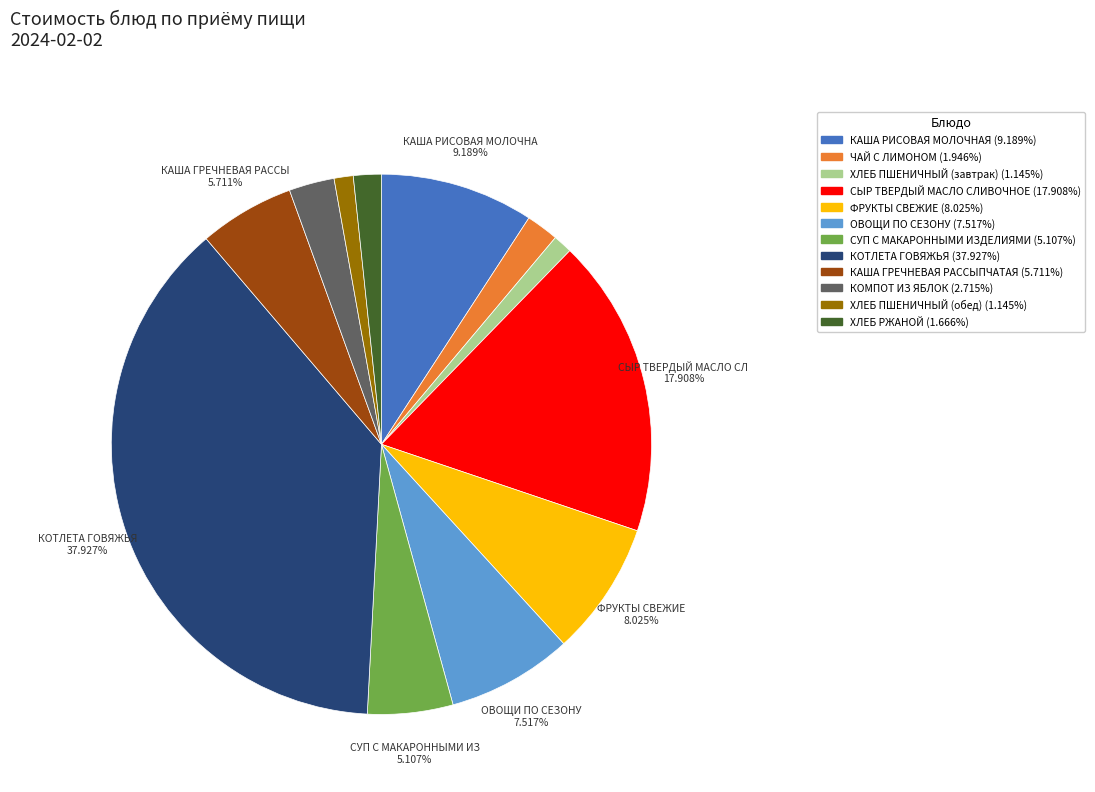

To the nearest percent, what portion does КОМПОТ ИЗ ЯБЛОК represent?

3%